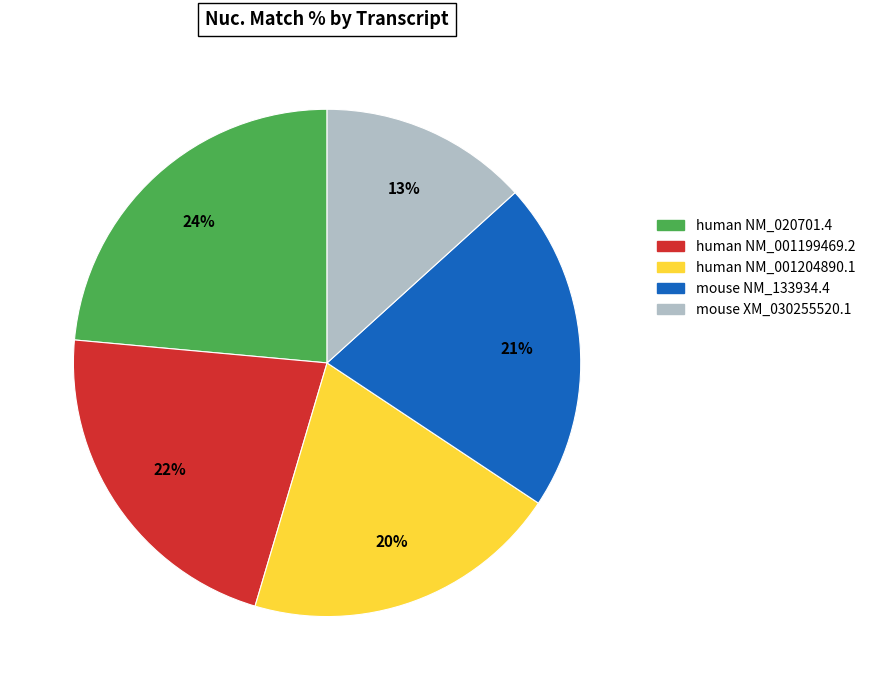

What percentage is the mouse NM_133934.4 slice, to the nearest percent?

21%